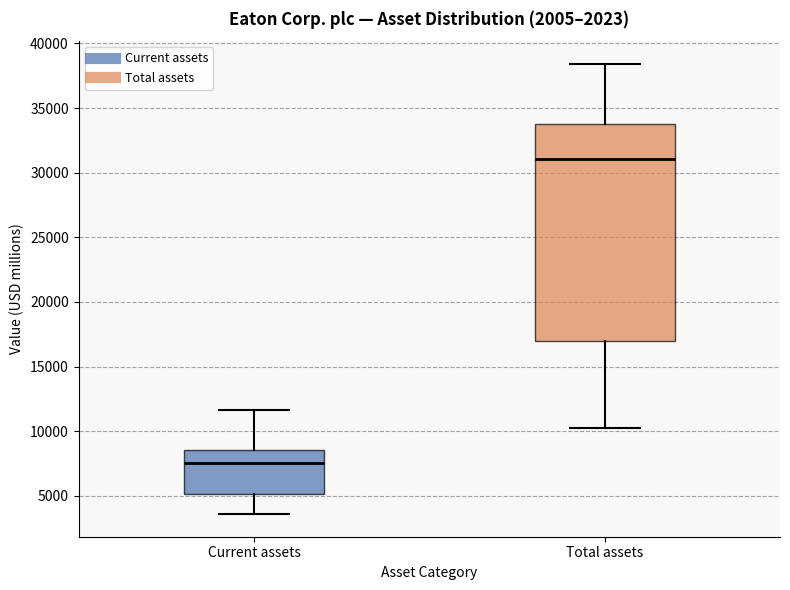

Comparing the boxes themselves (not the whiskers), which one is the tallest?

Total assets